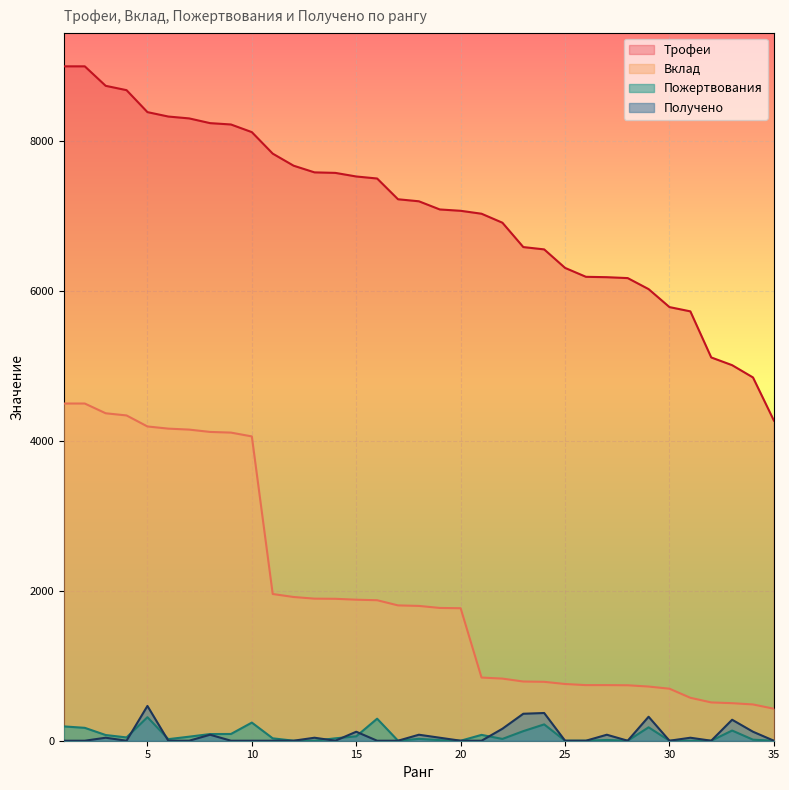

The Вклад series shows 3066 at 18. True or false?

False